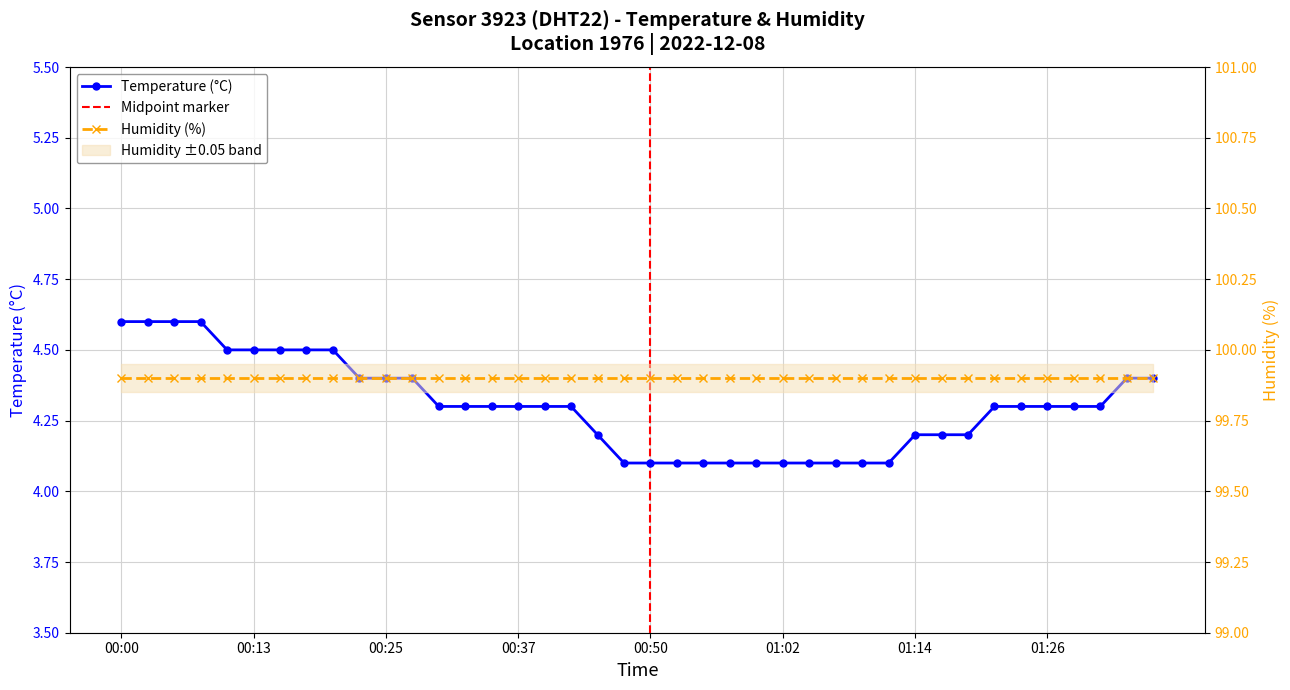

Rank the categories by value from highest to lowest.

00:00, 00:03, 00:05, 00:08, 00:11, 00:13, 00:15, 00:18, 00:20, 00:23, 00:25, 00:28, 01:34, 01:36, 00:30, 00:33, 00:35, 00:37, 00:40, 00:42, 01:21, 01:24, 01:26, 01:29, 01:31, 00:45, 01:14, 01:16, 01:19, 00:47, 00:50, 00:52, 00:54, 00:57, 00:59, 01:02, 01:04, 01:07, 01:09, 01:11